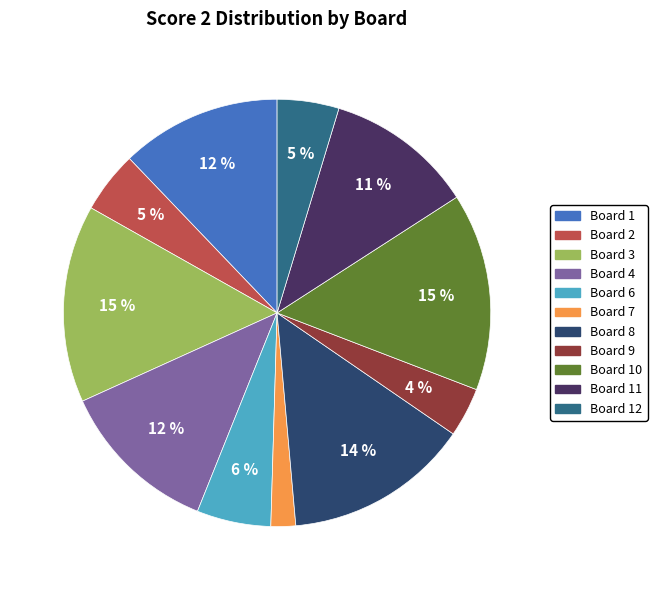

Do Board 7 and Board 12 together represent more than half of the pie?

No